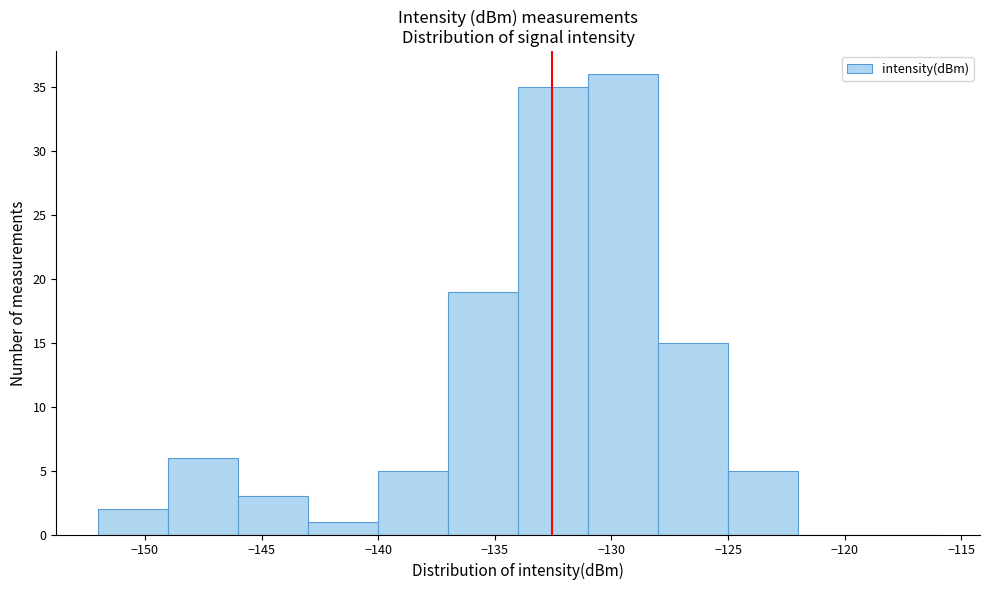

How tall is the bar that spans -125 to -122 on the x-axis? The values are not printed on the chart, so give them approximately, as read against the axis.

5